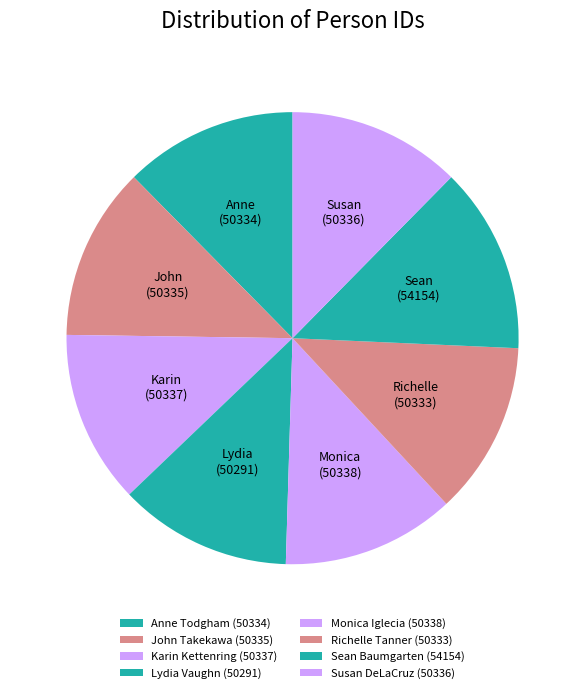

To the nearest percent, what is the average slice percentage?

12%